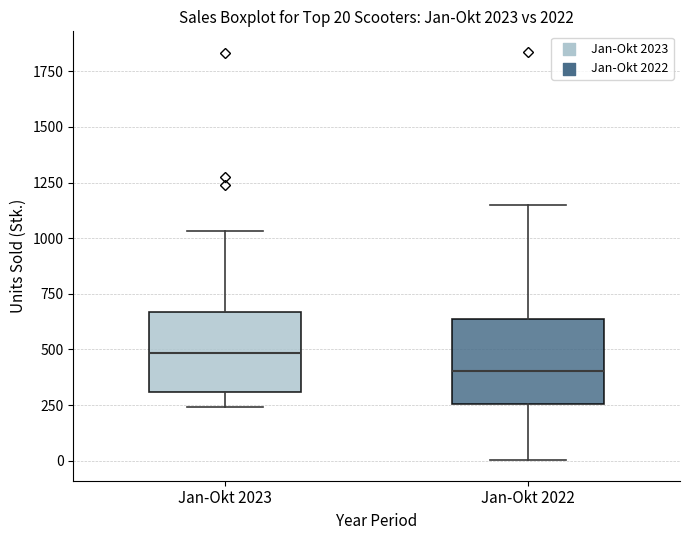

Which box's median line is the lowest?

Jan-Okt 2022